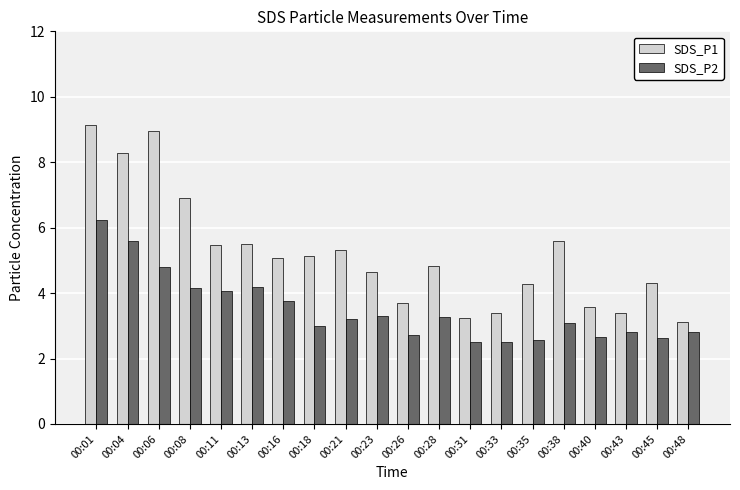

What are all the series names shown in the legend?

SDS_P1, SDS_P2